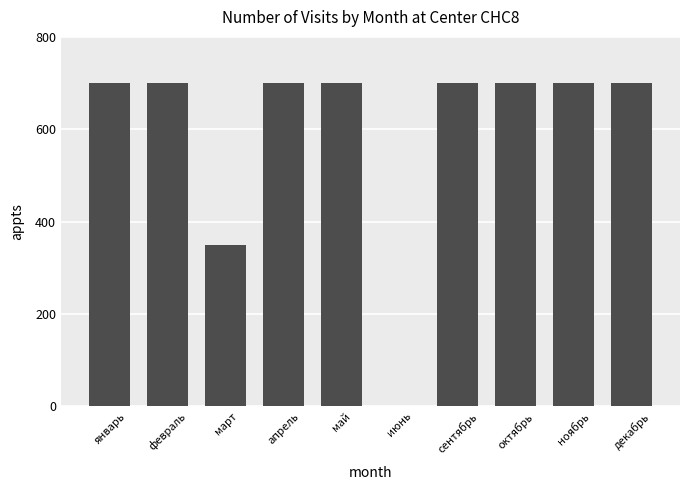

What is the approximate value at декабрь, to the nearest 100?

700